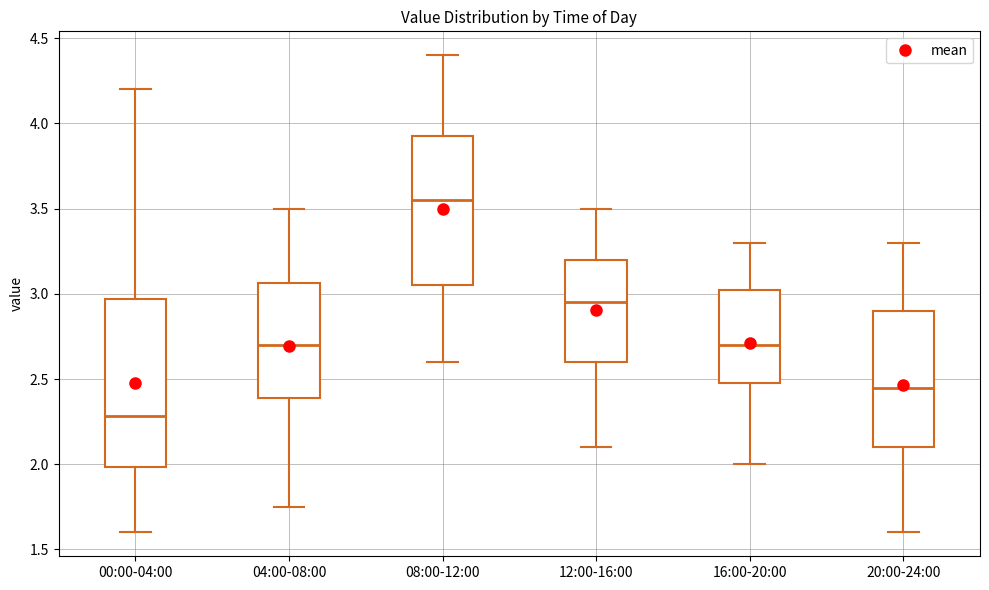

Comparing the boxes themselves (not the whiskers), which one is the tallest?

00:00-04:00